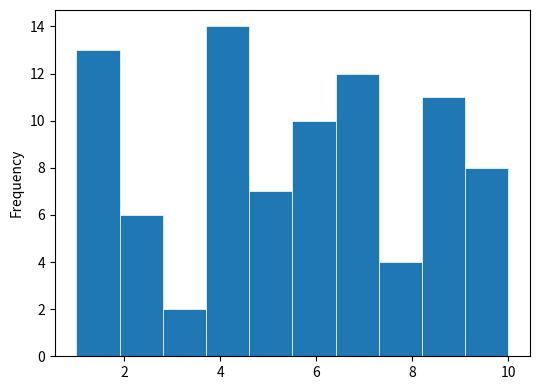

Reading left to right, list every bar in this chart as the range it spans on the x-axis followed by its height. Neither the bar edges nor the heights are printed on the chart, so give them approximately, as read against the axes.

1.0 to 1.9: 13
1.9 to 2.8: 6
2.8 to 3.7: 2
3.7 to 4.6: 14
4.6 to 5.5: 7
5.5 to 6.4: 10
6.4 to 7.3: 12
7.3 to 8.2: 4
8.2 to 9.1: 11
9.1 to 10.0: 8